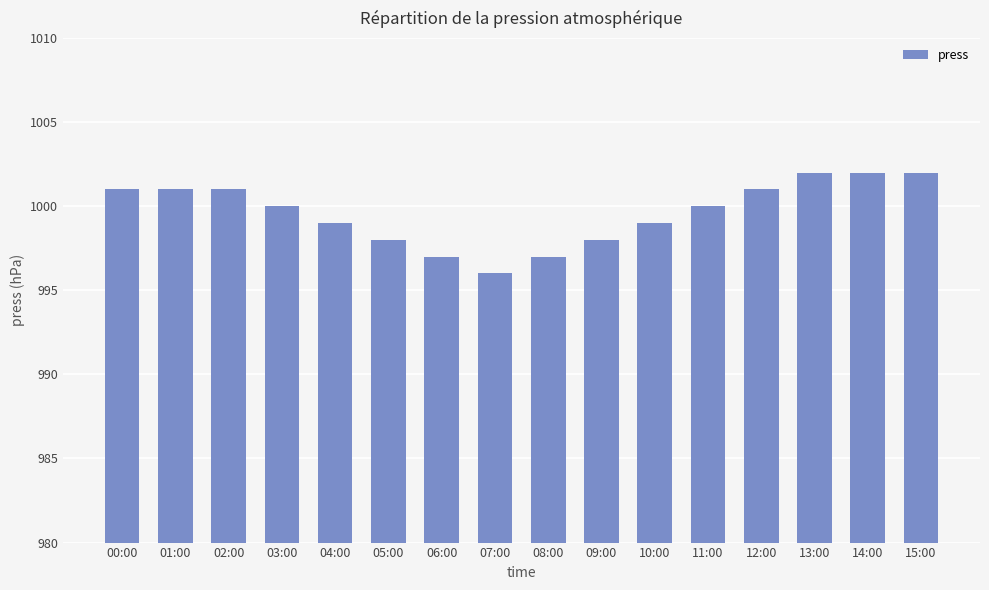

Between 06:00 and 04:00, which is larger?

04:00